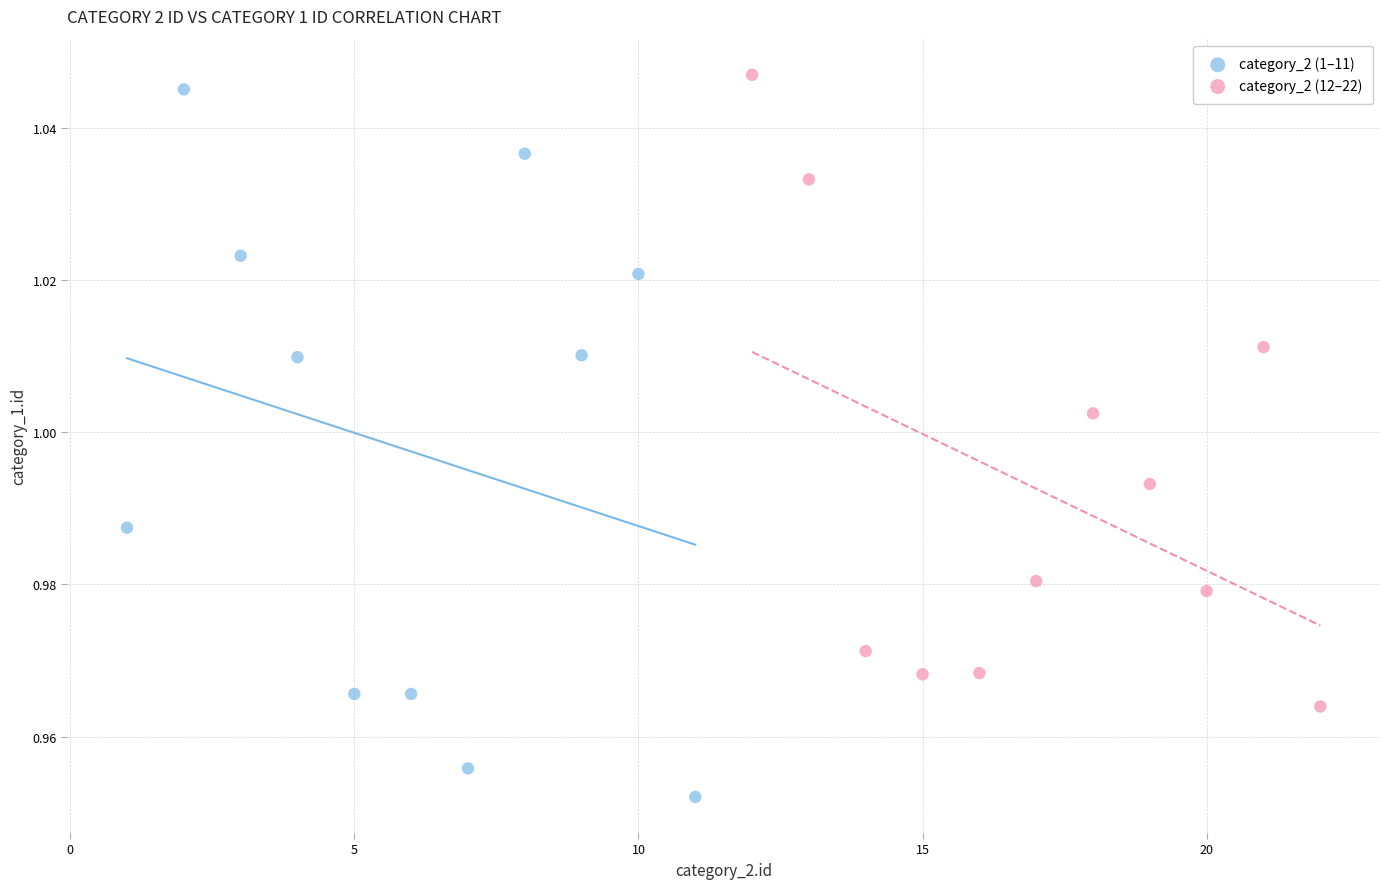

Which series contains the highest Y value?

category_2 (12–22)